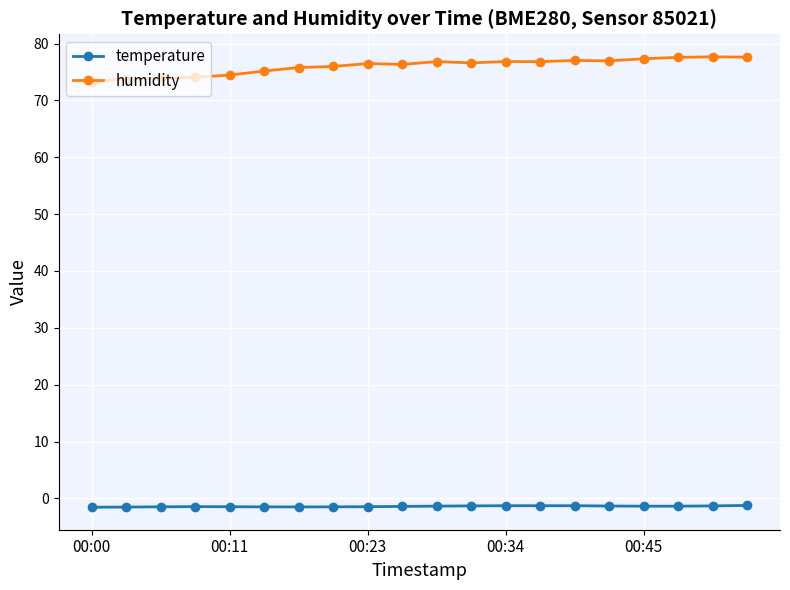

True or false: humidity has more than 2 points higher than both neighbors.

True